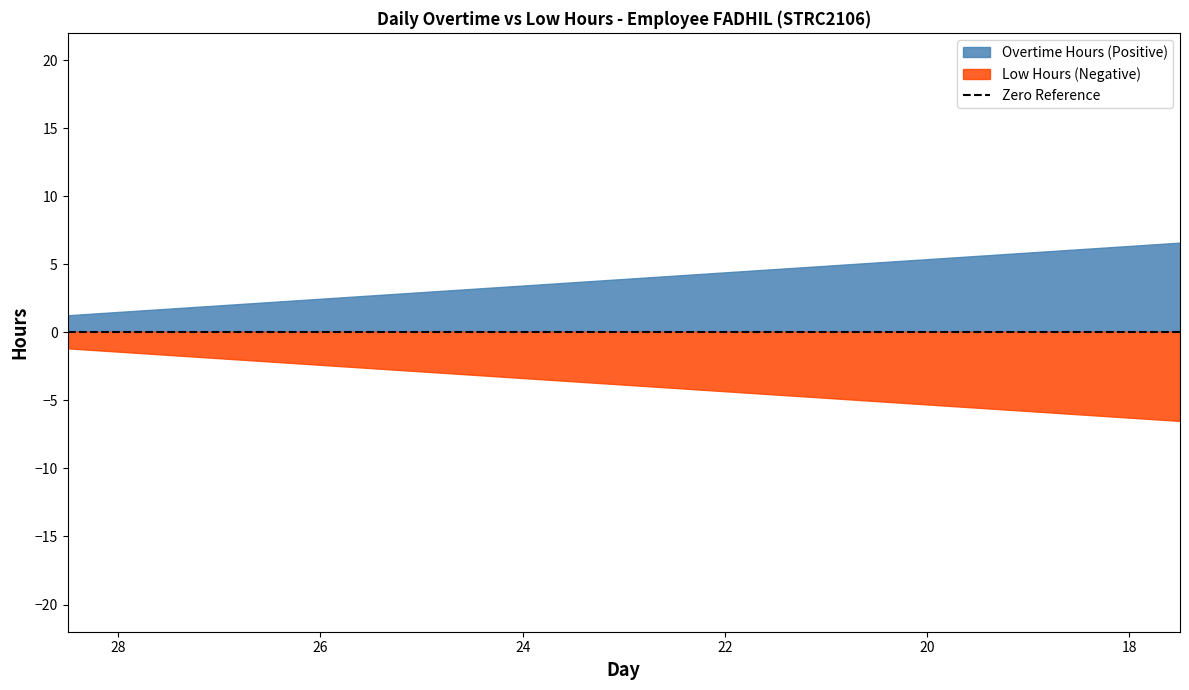

Which series has the largest range (max minus min)?

Overtime Hours (Positive)